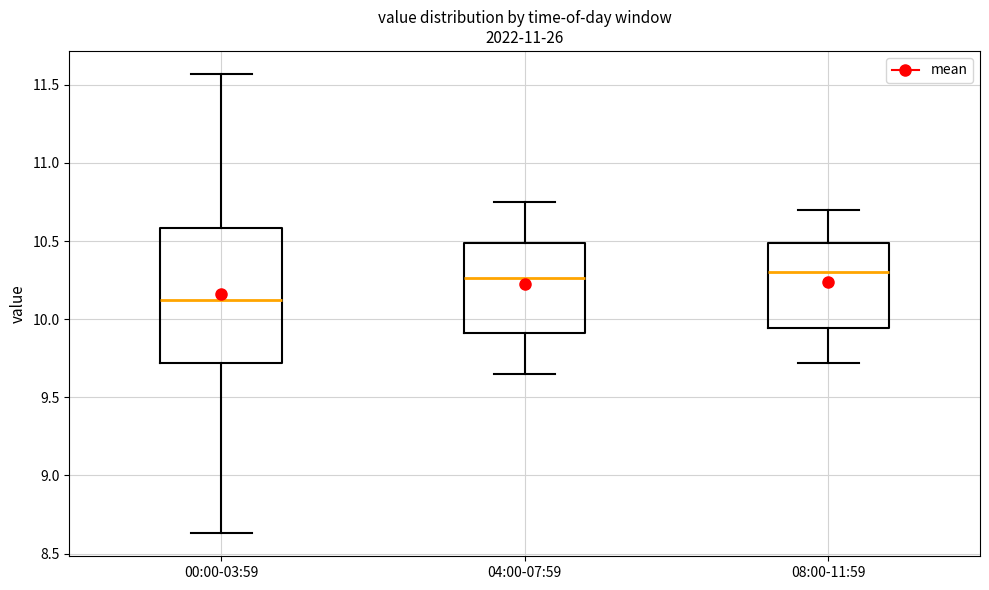

Which box is the tallest, from its lower edge to its upper edge?

00:00-03:59